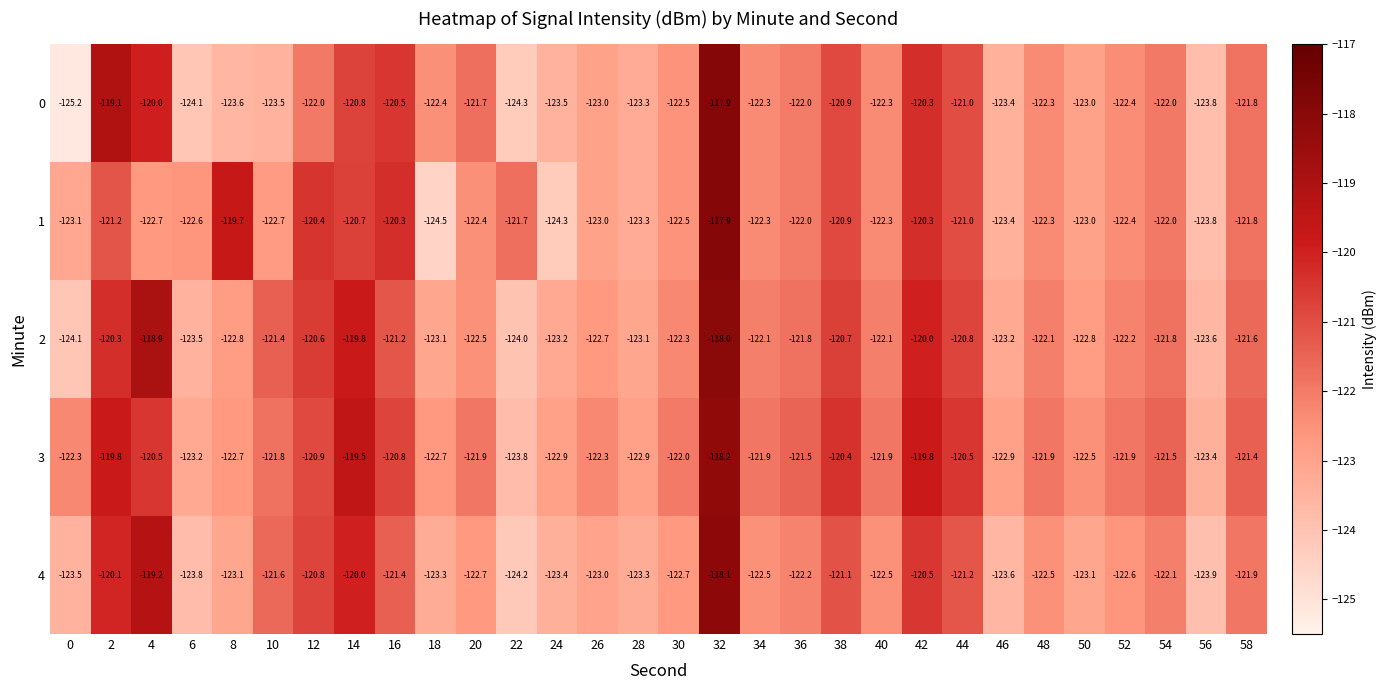

Which category has the highest value across all series?

32